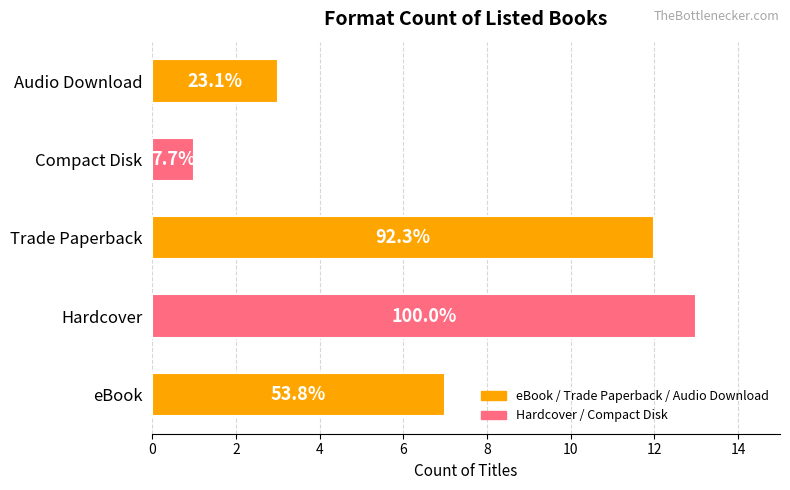

What is the label of the 2nd bar from the right?

Compact Disk